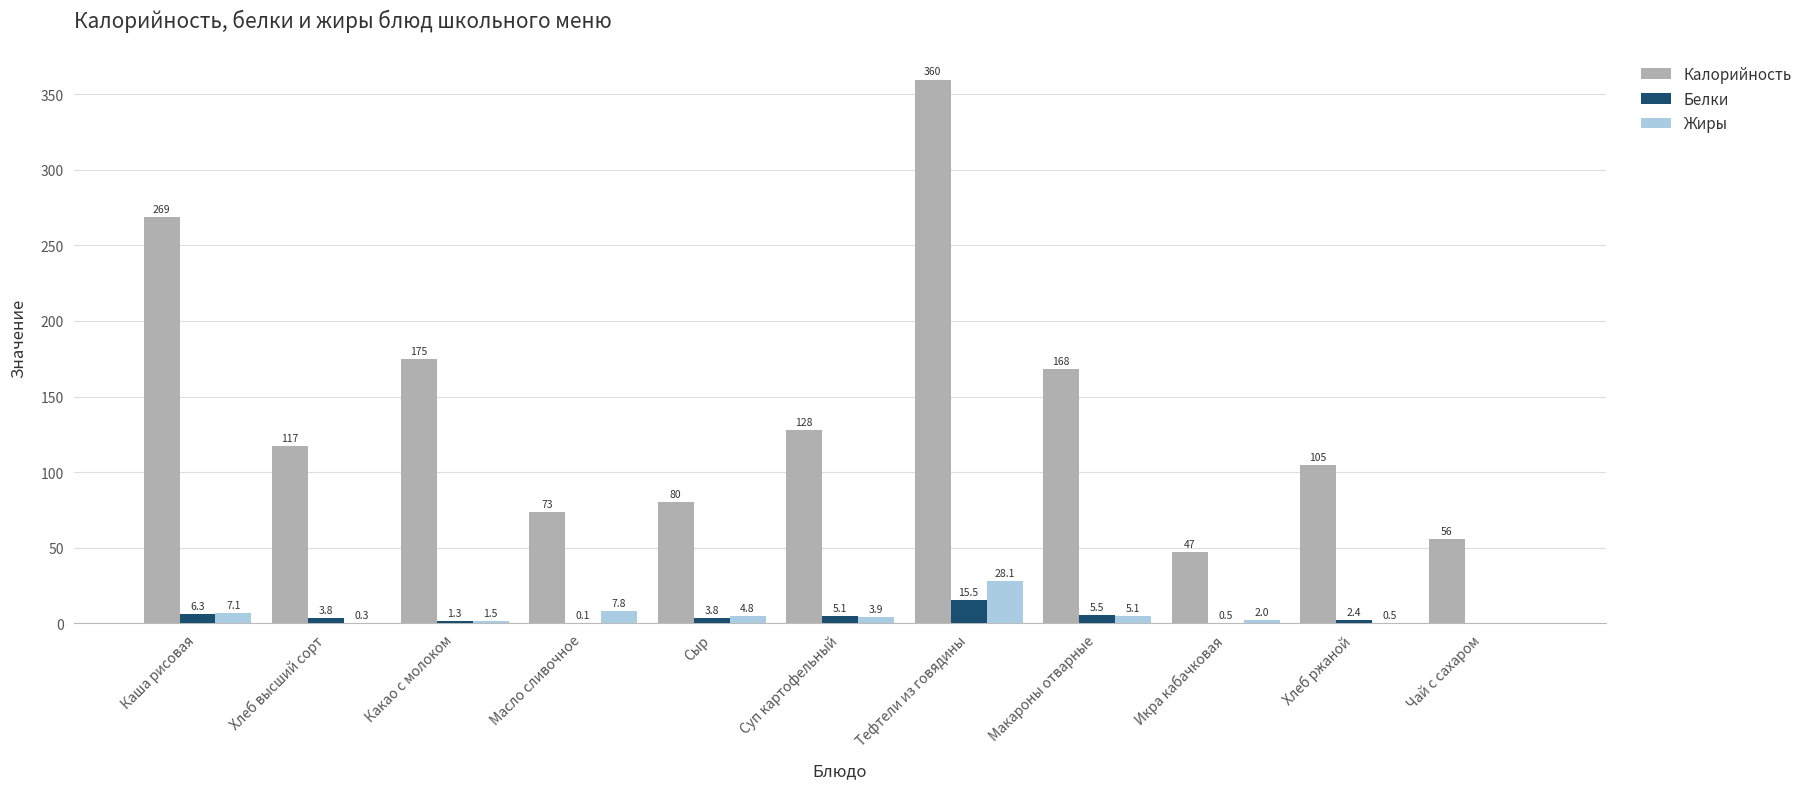

What is the total value across all series at Хлеб высший сорт?

121.1